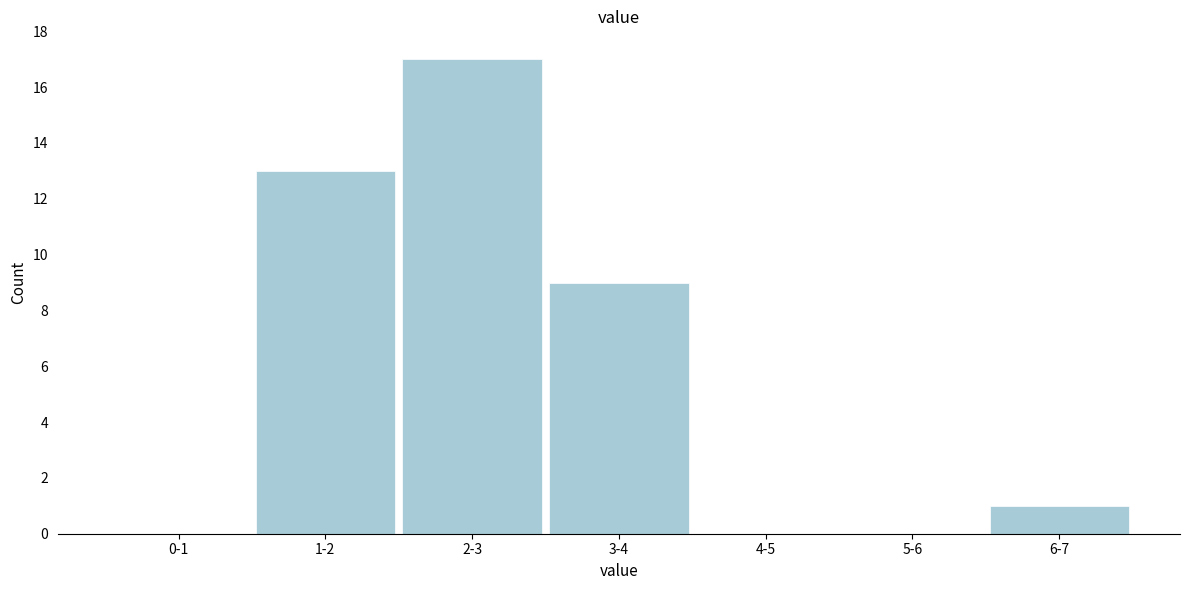

Reading left to right, transcribe all the data shown in this chart.

0-1=0	1-2=13	2-3=17	3-4=9	4-5=0	5-6=0	6-7=1